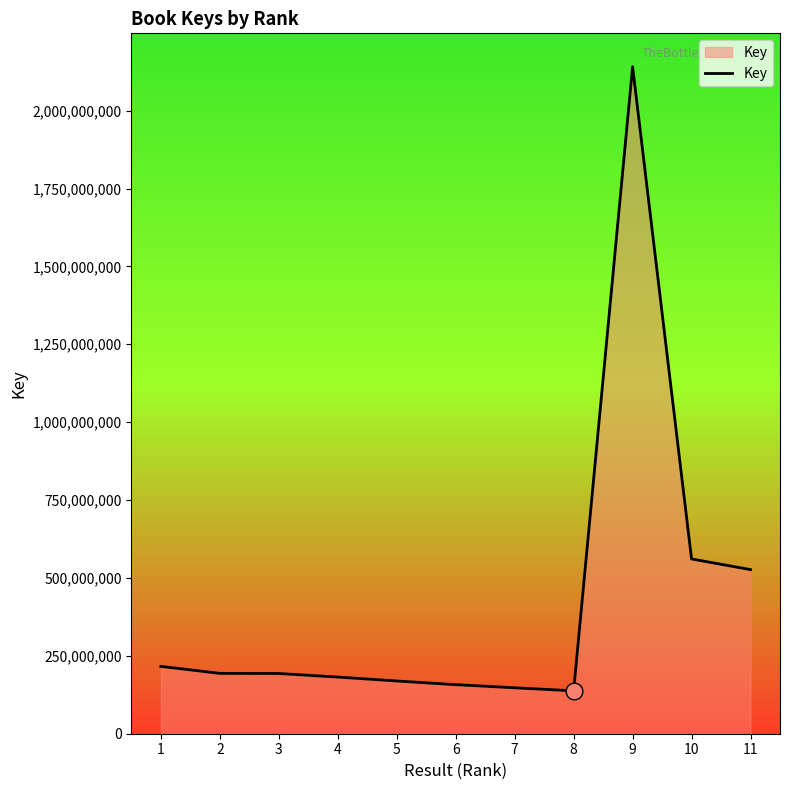

How many series are shown in this chart?

1